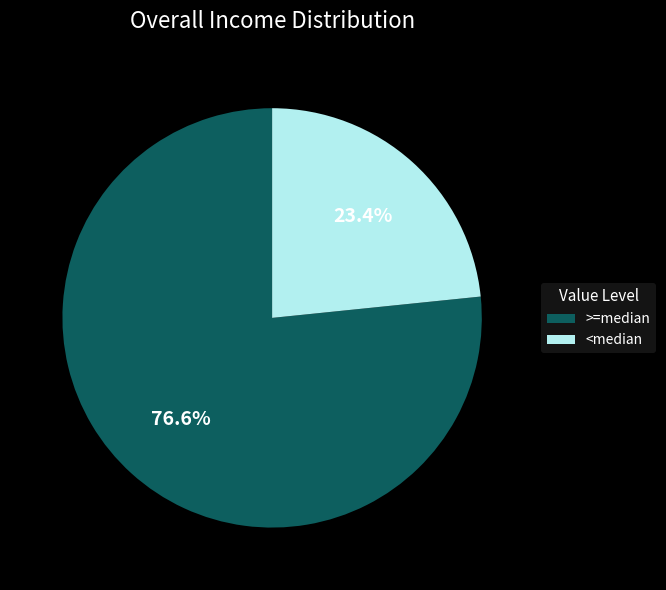

Is there a majority slice in this chart?

Yes